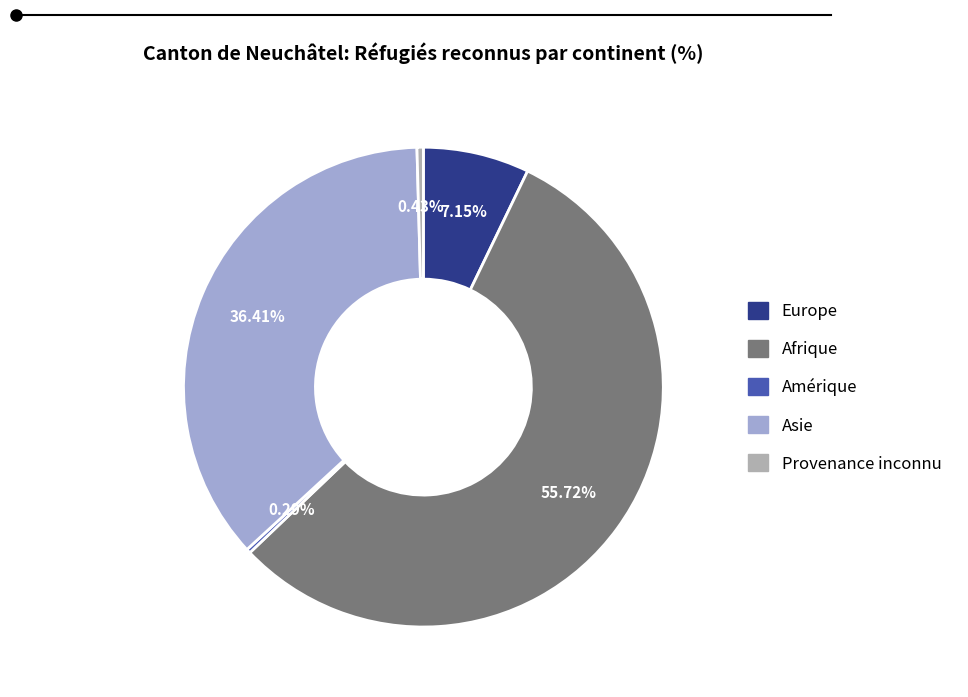

True or false: Asie accounts for 36% of the total.

True